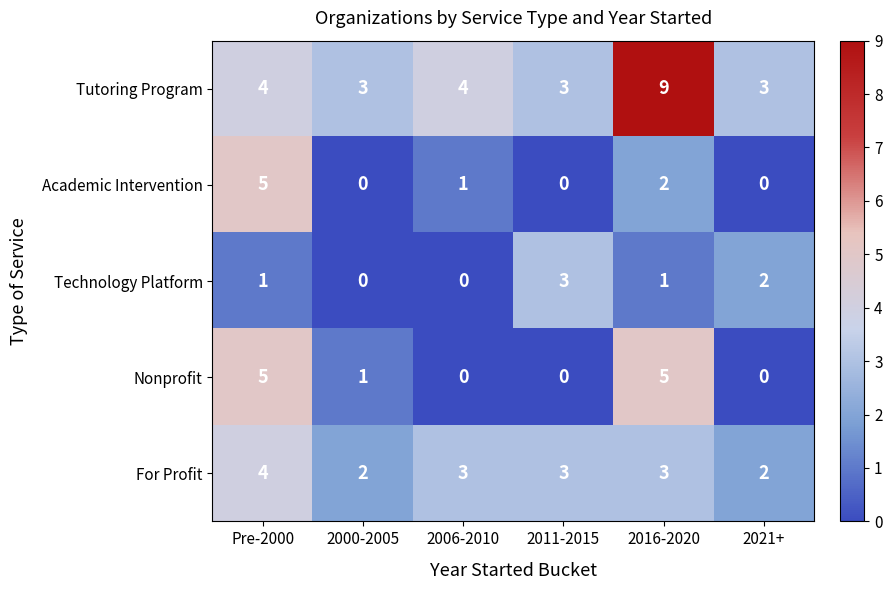

How many Tutoring Program values are between 3 and 4?

5